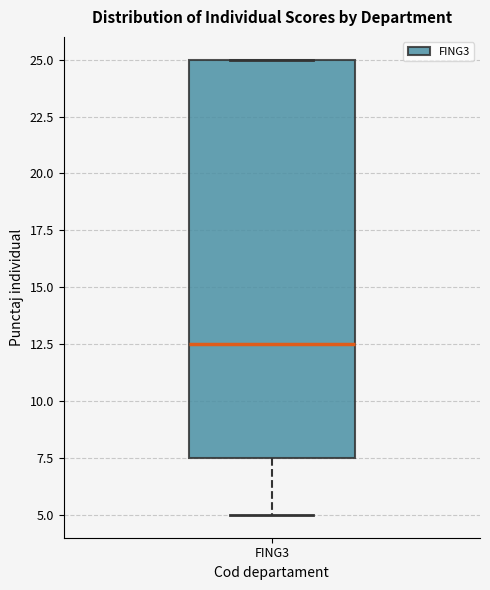

Where is the lower edge of the box for FING3 on the y-axis? The values are not printed on the chart, so give them approximately, as read against the axis.

7.5